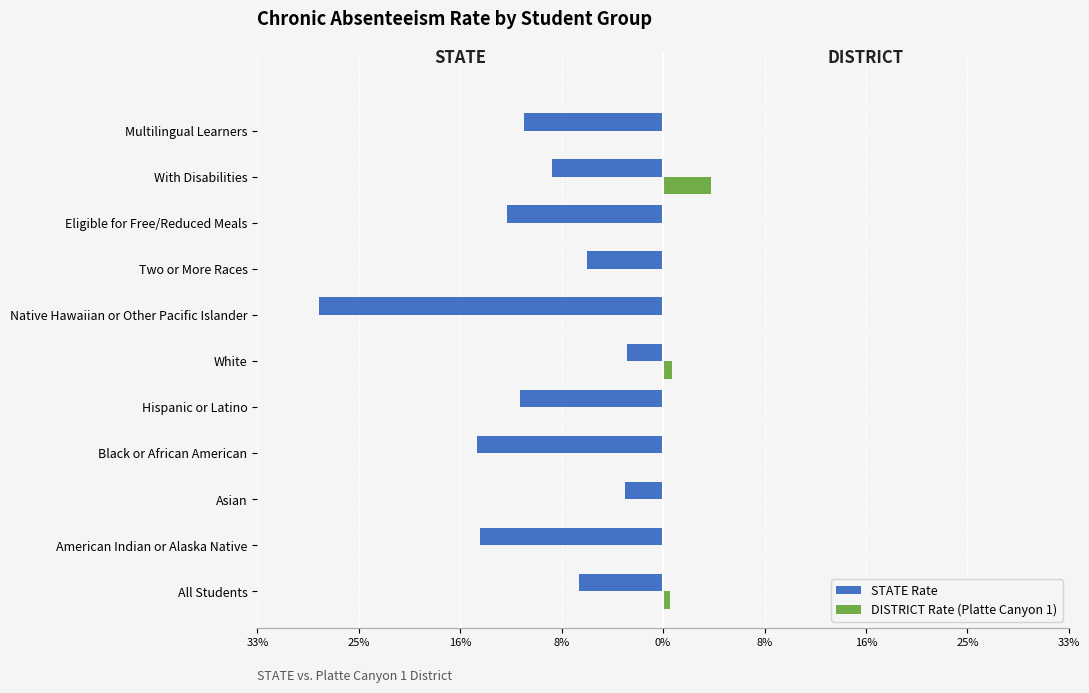

Reading right to left, transcribe all the data shown in this chart.

STATE Rate: -0.1	-0.1	-0.1	-0.1	-0.3	-0.0	-0.1	-0.2	-0.0	-0.1	-0.1
DISTRICT Rate (Platte Canyon 1): 0.0	0.0	0.0	0.0	0.0	0.0	0.0	0.0	0.0	0.0	0.0